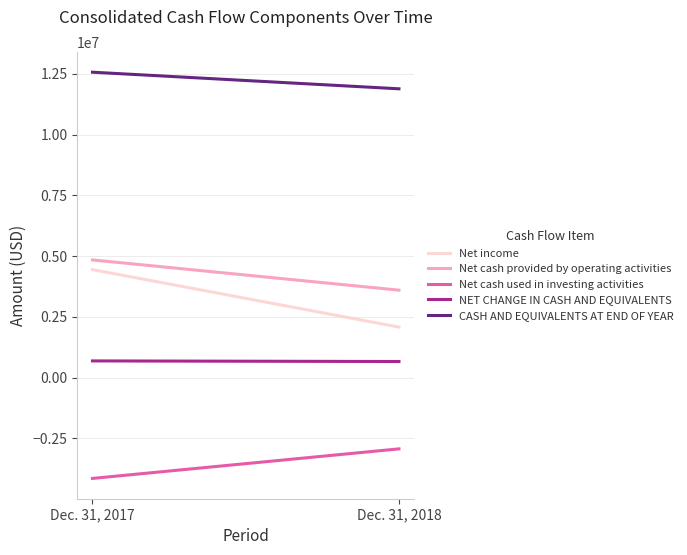

Reading left to right, list all the values displayed in this chart.

Net income: 4440963	2075625
Net cash provided by operating activities: 4840243	3595692
Net cash used in investing activities: -4152891	-2936832
NET CHANGE IN CASH AND EQUIVALENTS: 683143	658860
CASH AND EQUIVALENTS AT END OF YEAR: 12566868	11883725